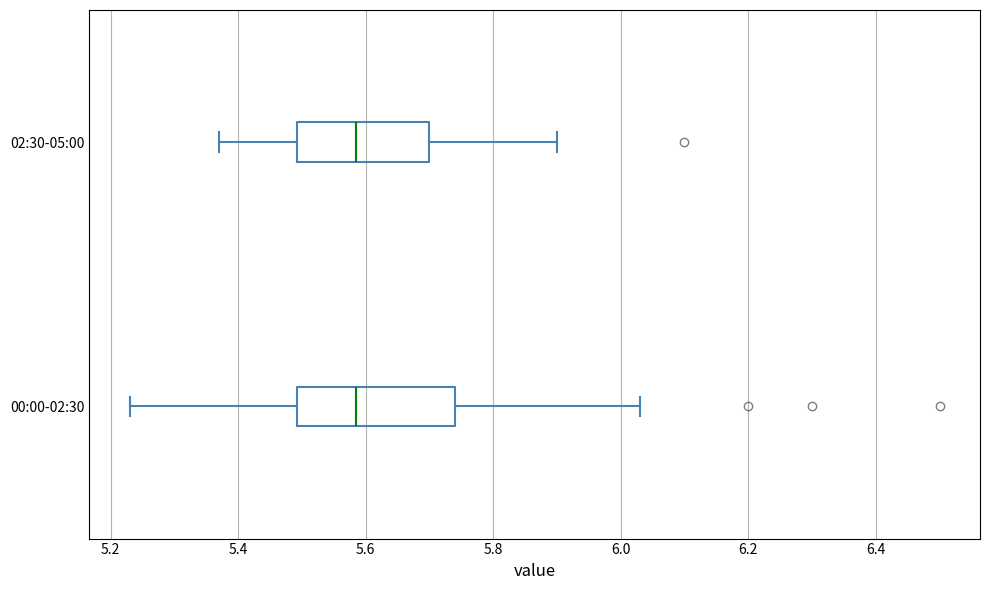

Reading bottom to top, transcribe this box plot: for each box, give where its median line is, the range the box spans, and where its two whiskers end, as read against the x-axis. The values are not printed on the chart, so give them approximately, as read against the axis.

00:00-02:30: median 5.58, box 5.50 to 5.74, whiskers 5.24 to 6.04
02:30-05:00: median 5.58, box 5.50 to 5.70, whiskers 5.38 to 5.90